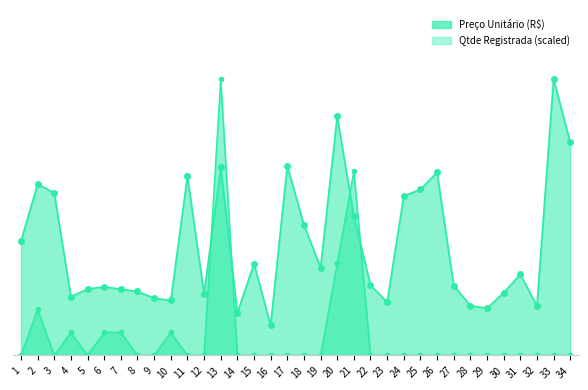

Is the value of Preço Unitário (R$) at 15 greater than the value of Qtde Registrada at 16?

Yes